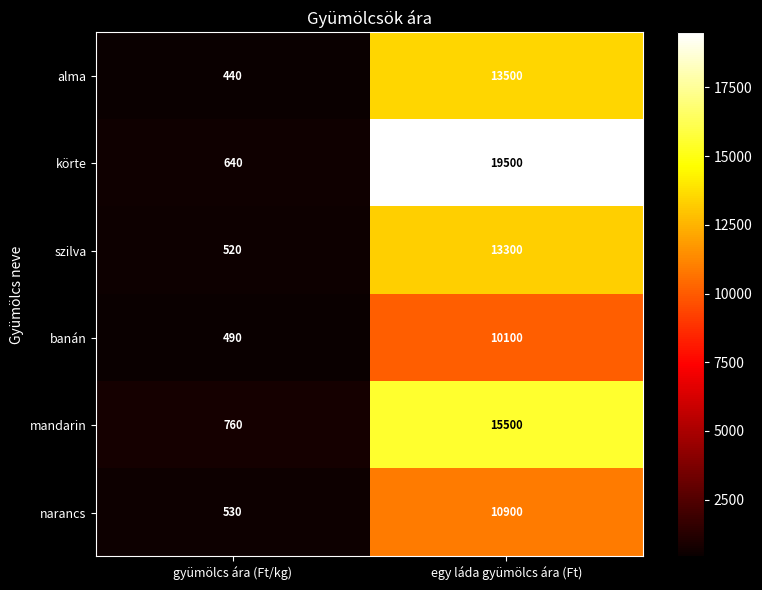

At which label is banán closest to 5295?

gyümölcs ára (Ft/kg)